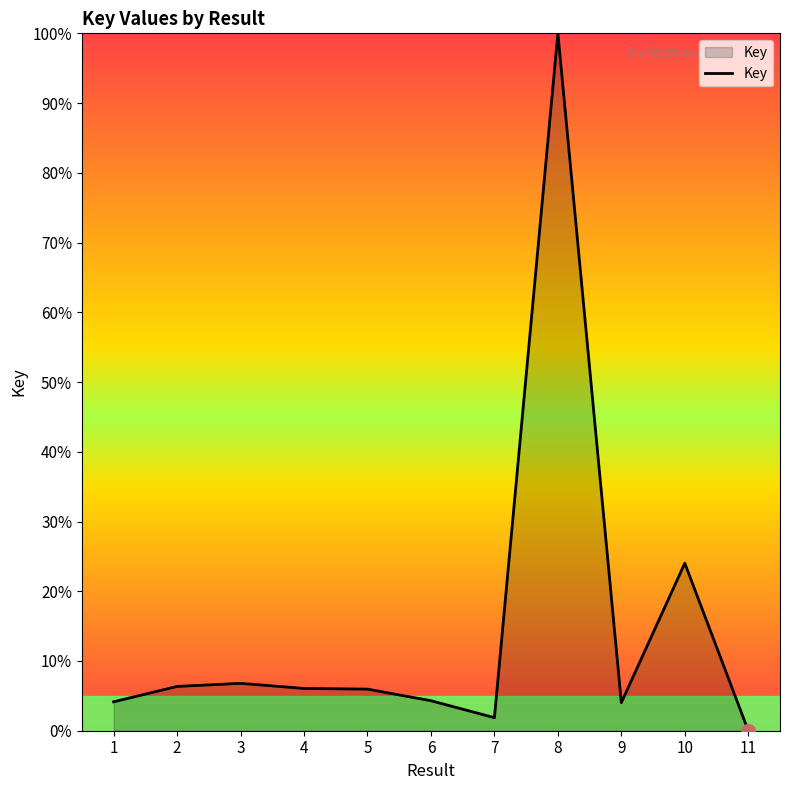

The value at 5 is 2.1. True or false?

False